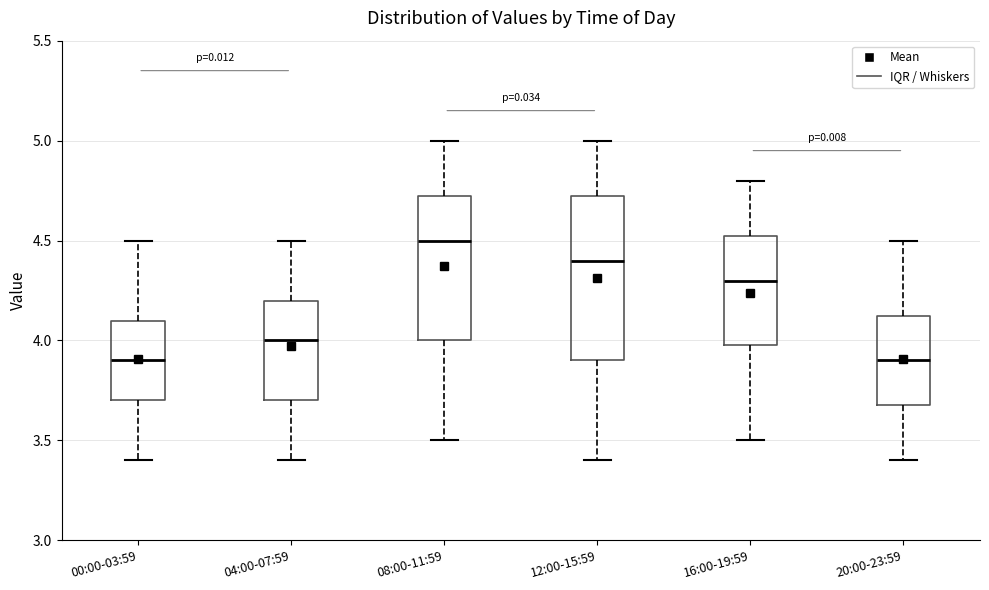

Reading left to right, read every box against the y-axis: the position of its median line, the range the box covers, and the ends of its whiskers. The values are not printed on the chart, so give them approximately, as read against the axis.

00:00-03:59: median 3.90, box 3.70 to 4.10, whiskers 3.40 to 4.50
04:00-07:59: median 4.00, box 3.70 to 4.20, whiskers 3.40 to 4.50
08:00-11:59: median 4.50, box 4.00 to 4.75, whiskers 3.50 to 5.00
12:00-15:59: median 4.40, box 3.90 to 4.75, whiskers 3.40 to 5.00
16:00-19:59: median 4.30, box 4.00 to 4.55, whiskers 3.50 to 4.80
20:00-23:59: median 3.90, box 3.70 to 4.15, whiskers 3.40 to 4.50